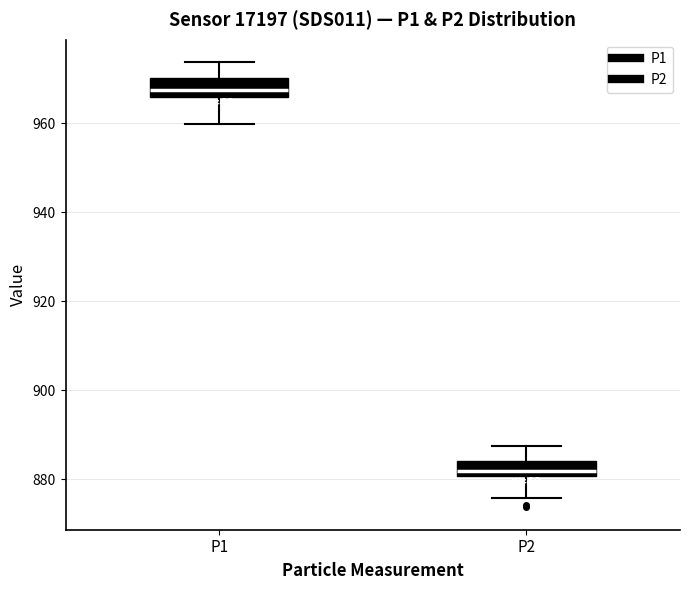

Reading left to right, read every box against the y-axis: the position of its median line, the range the box covers, and the ends of its whiskers. The values are not printed on the chart, so give them approximately, as read against the axis.

P1: median 968, box 966 to 970, whiskers 960 to 974
P2: median 882, box 880 to 884, whiskers 876 to 888